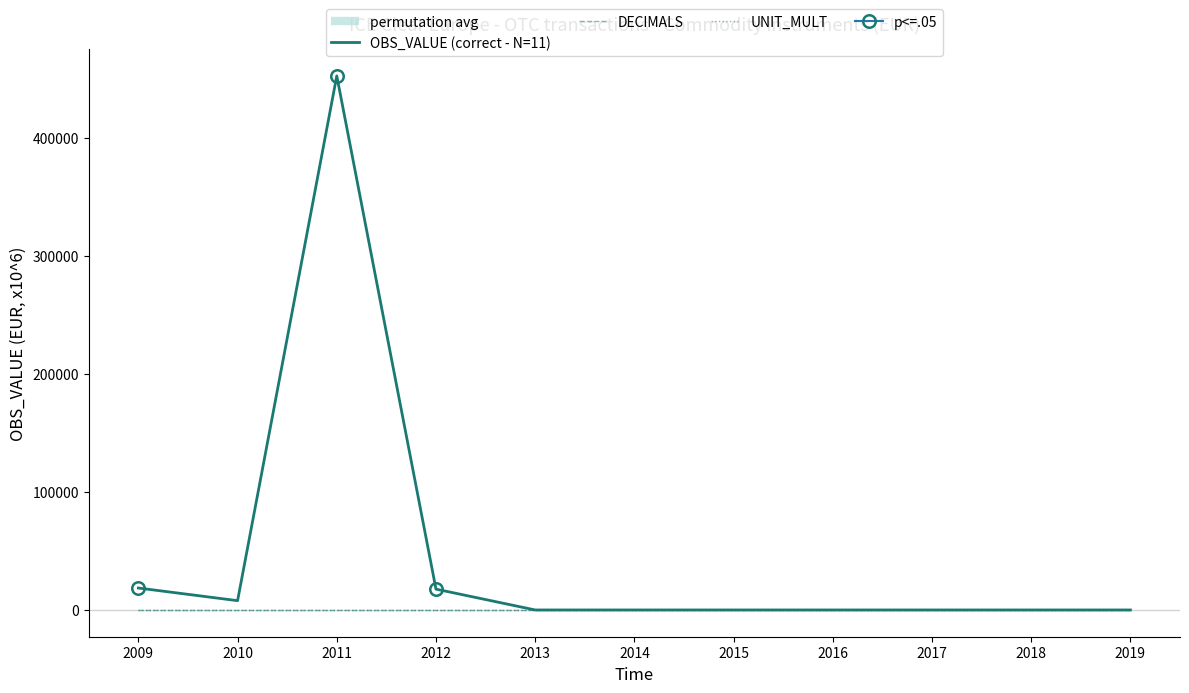

True or false: OBS_VALUE (correct - N=11) and UNIT_MULT cross at least once.

True